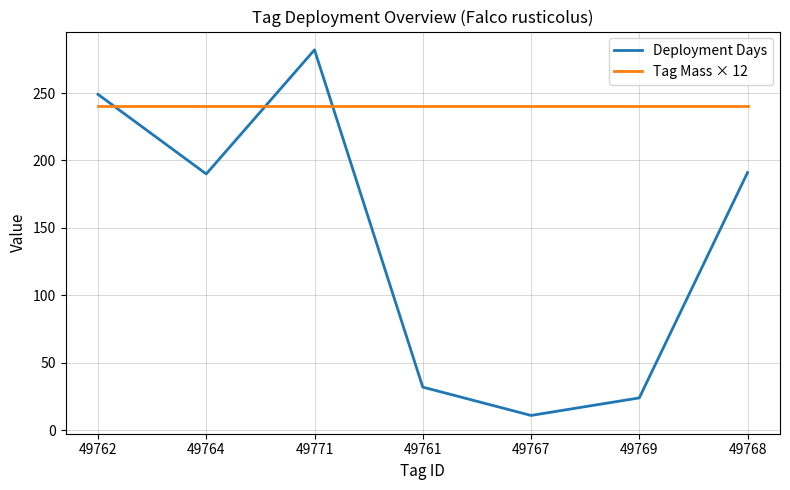

Which series has the largest total across all categories?

Tag Mass × 12